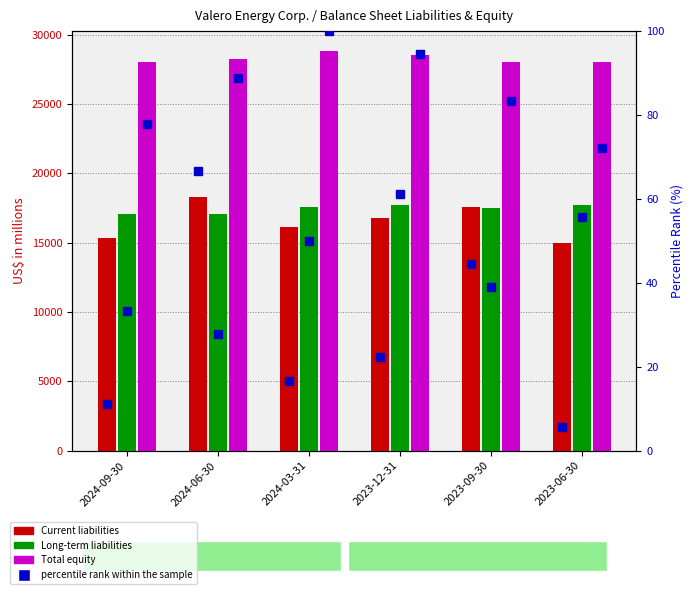

Rank the categories by Total equity value from lowest to highest.

2023-06-30, 2024-09-30, 2023-09-30, 2024-06-30, 2023-12-31, 2024-03-31